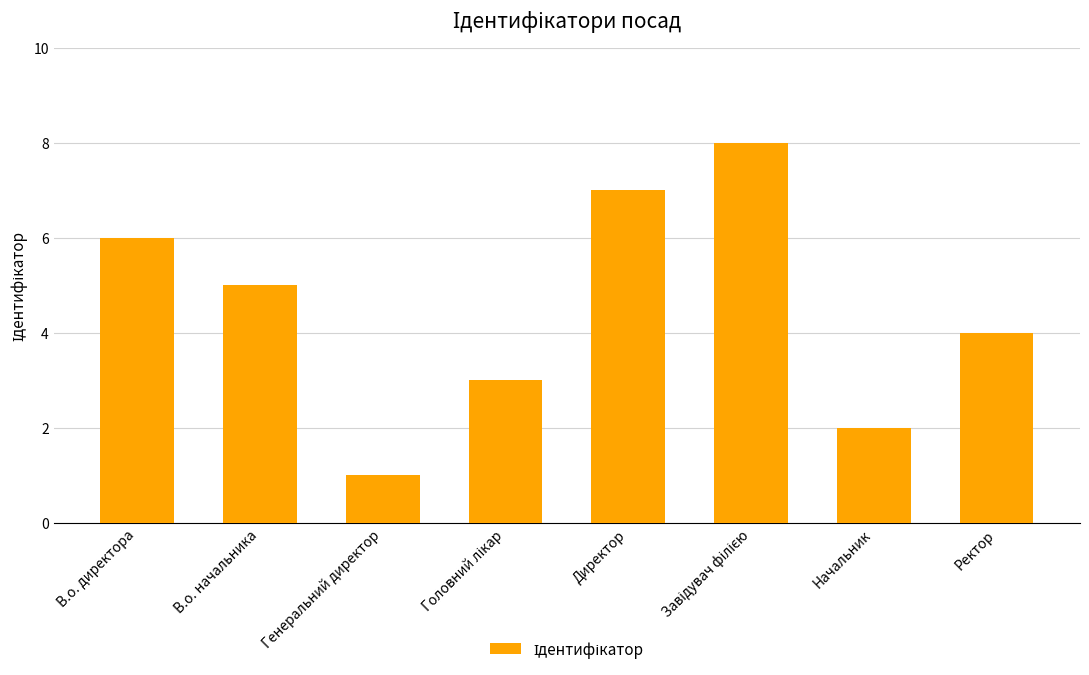

What position from the left is Ректор?

8